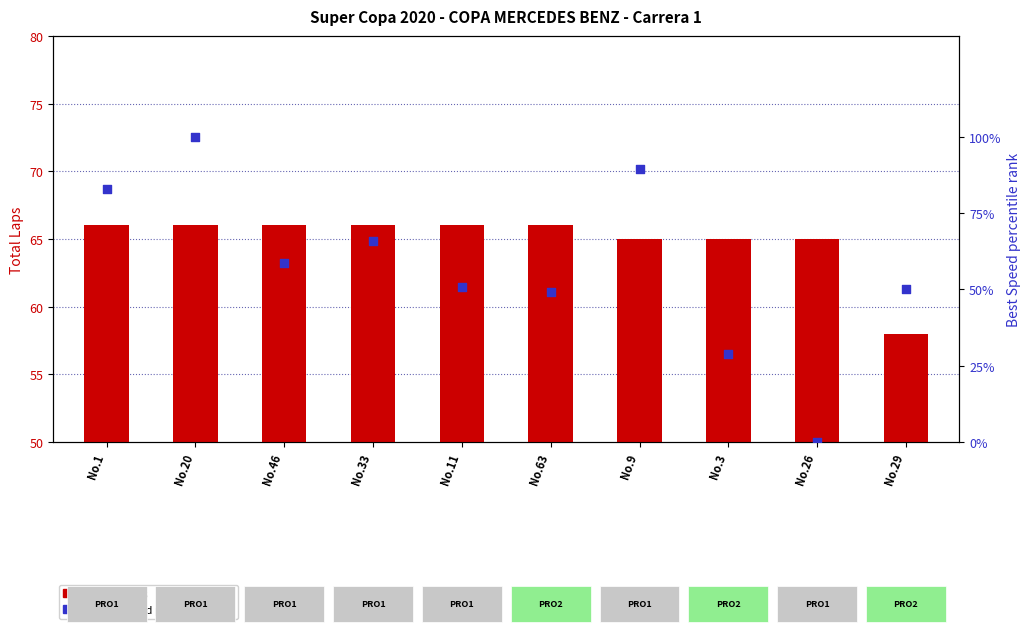

What are all the series names shown in the legend?

Total Laps, Best Speed percentile rank